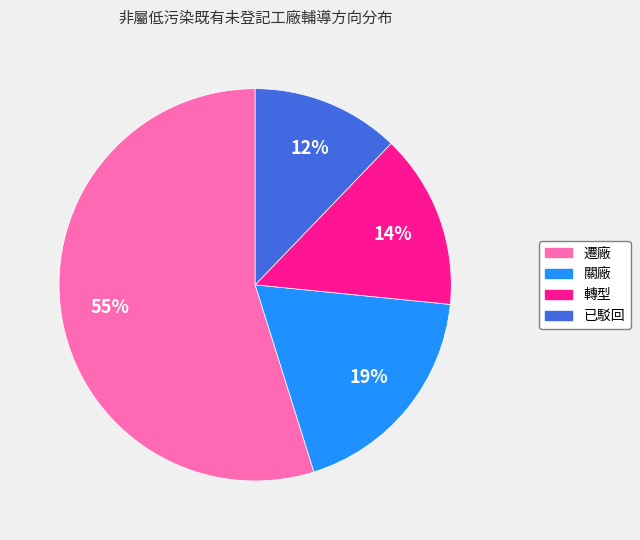

How many segments does this pie chart have?

4